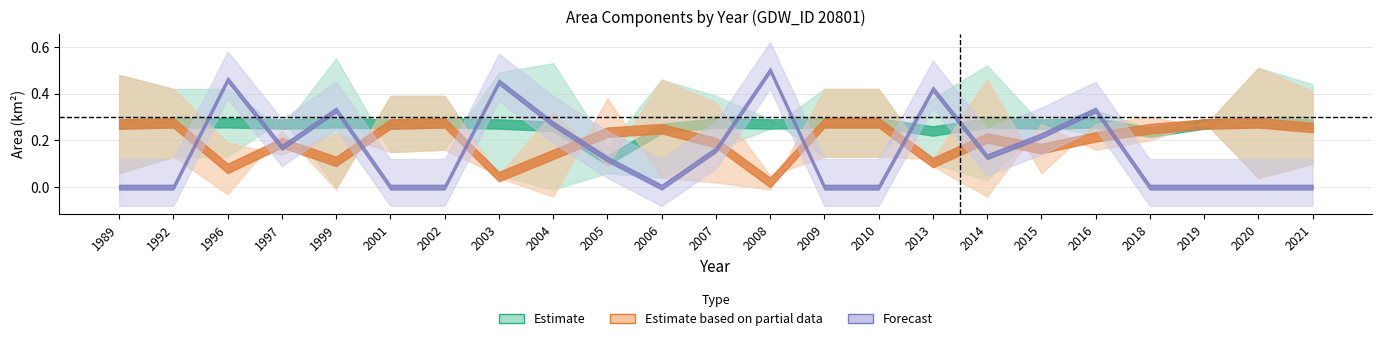

The value of origNoDataArea at 2008 is 0.8. True or false?

False